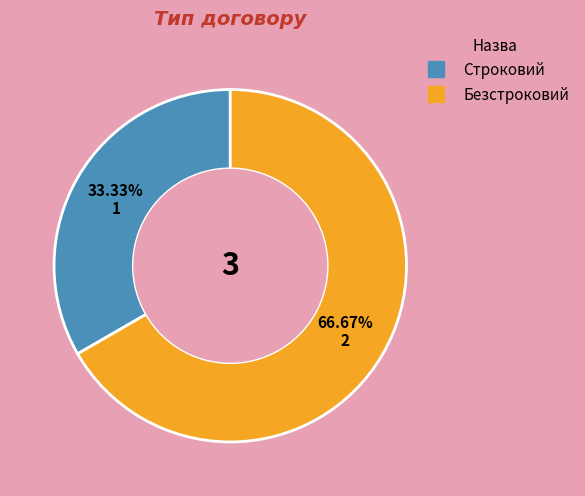

What is the ratio of the value at Строковий to the value at Безстроковий?

0.5